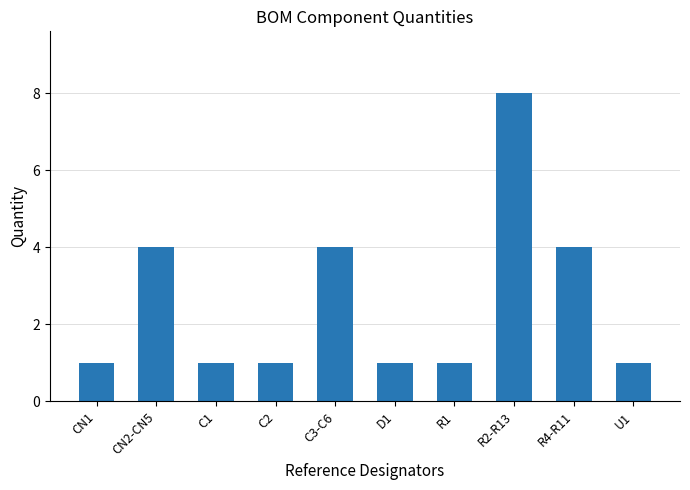

What is the sum of all values?

26